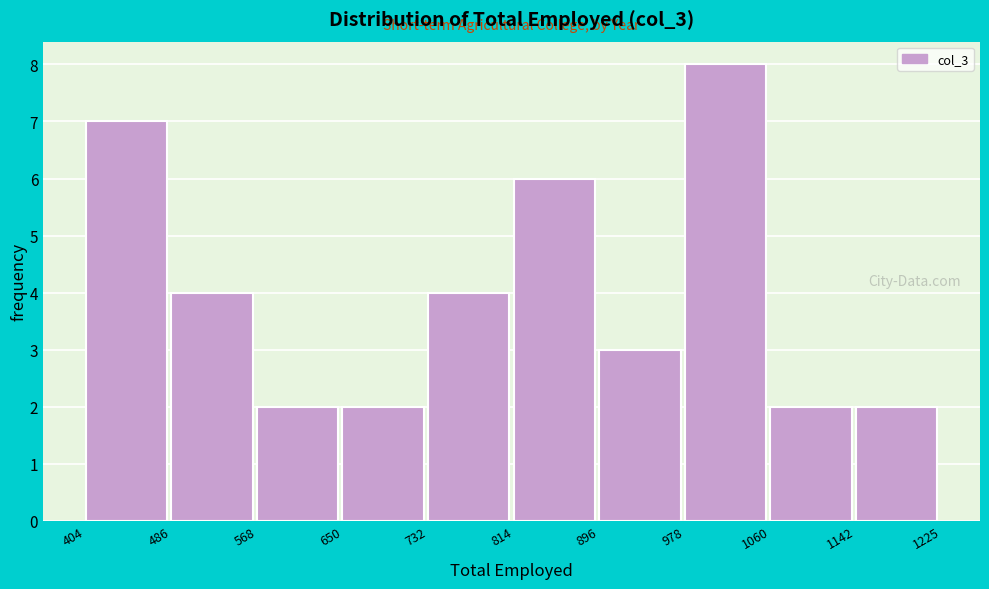

Reading left to right, list every bar in this chart as the range it spans on the x-axis followed by its height. The values are not printed on the chart, so give them approximately, as read against the axis.

404 to 486: 7
486 to 568: 4
568 to 650: 2
650 to 732: 2
732 to 814: 4
814 to 896: 6
896 to 978: 3
978 to 1060: 8
1060 to 1142: 2
1142 to 1225: 2